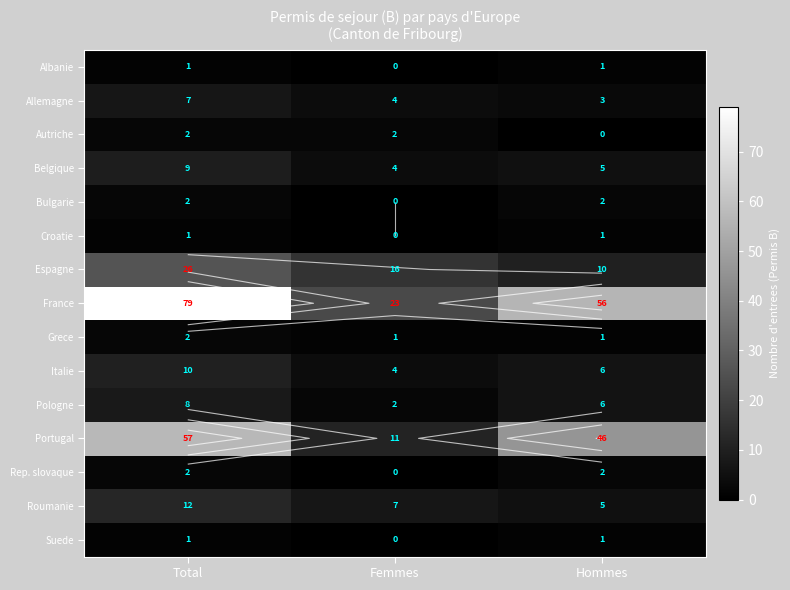

At which label does Belgique first exceed 5?

Total